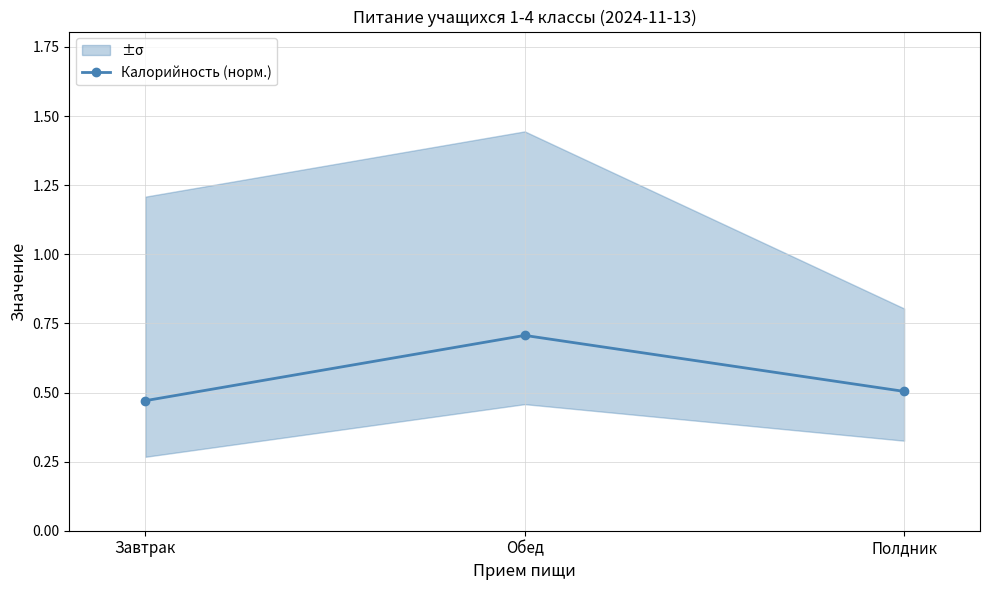

What is the label of the 2nd point from the right?

Обед